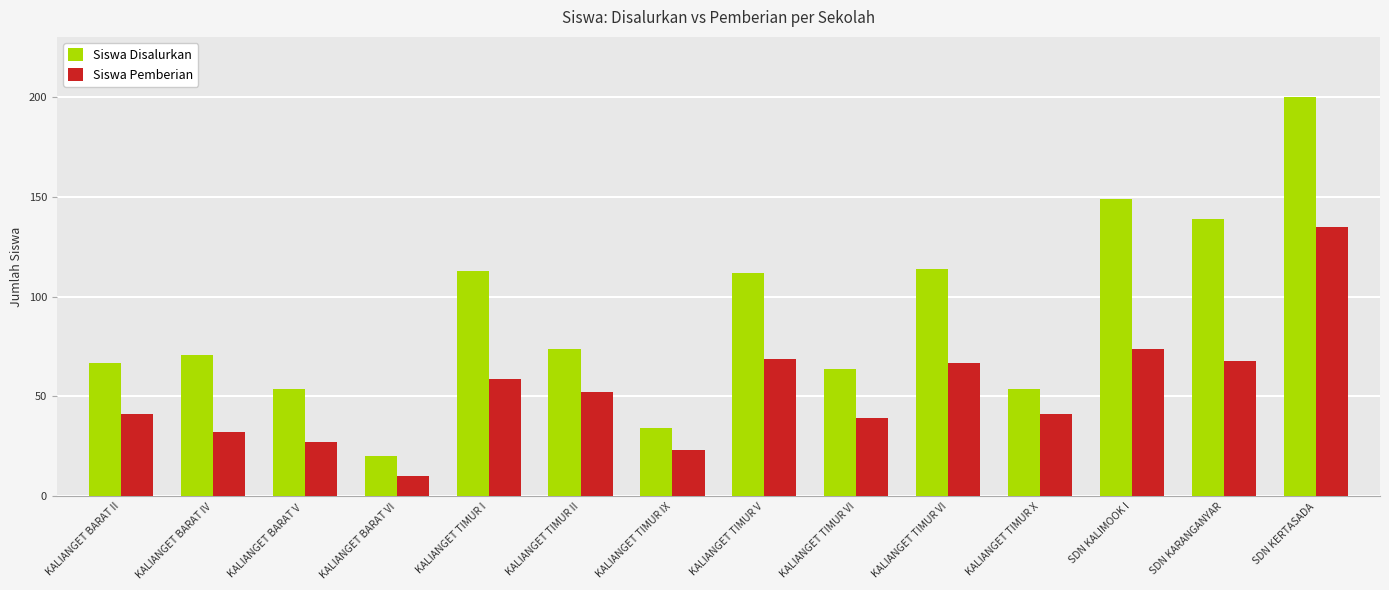

Rank the series by their average value, from highest to lowest.

Siswa Disalurkan, Siswa Pemberian